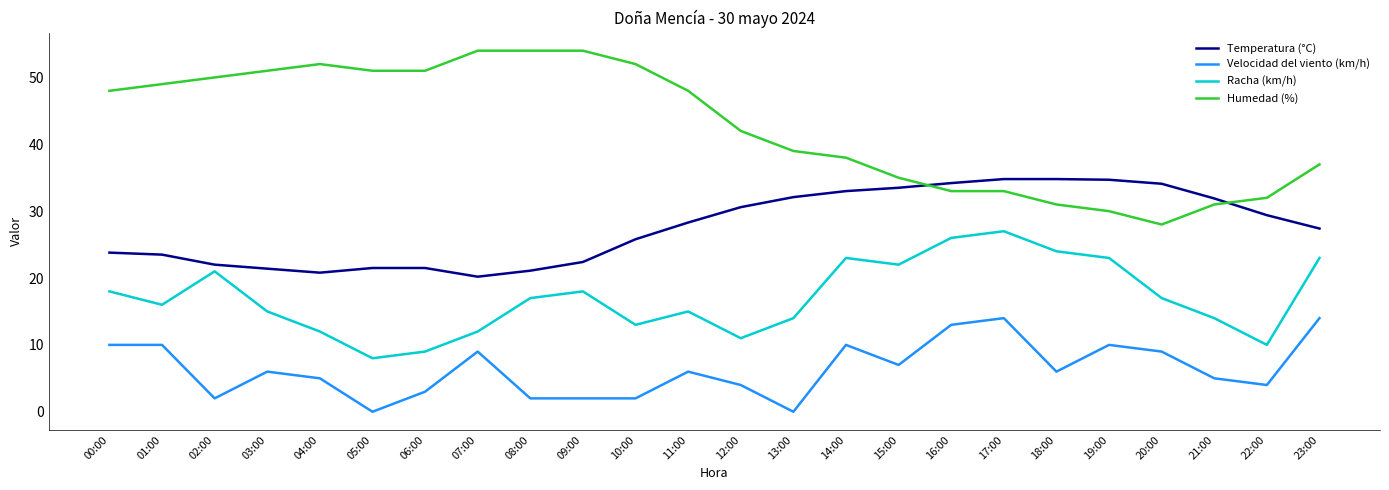

The Humedad (%) series shows 43.6 at 20:00. True or false?

False